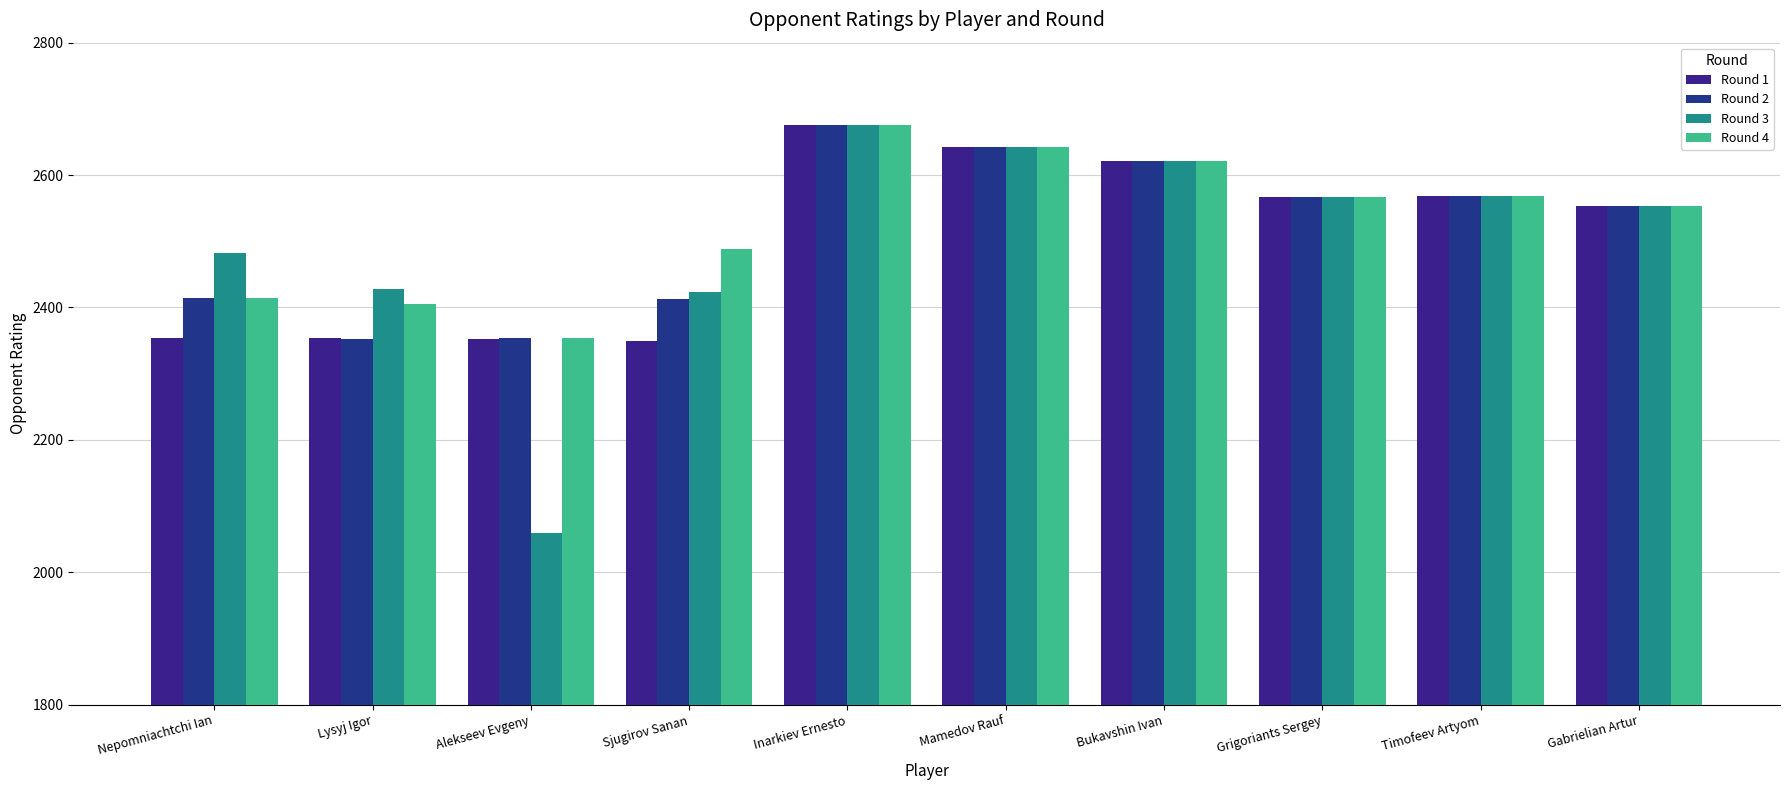

How many bars are there in each group?

4